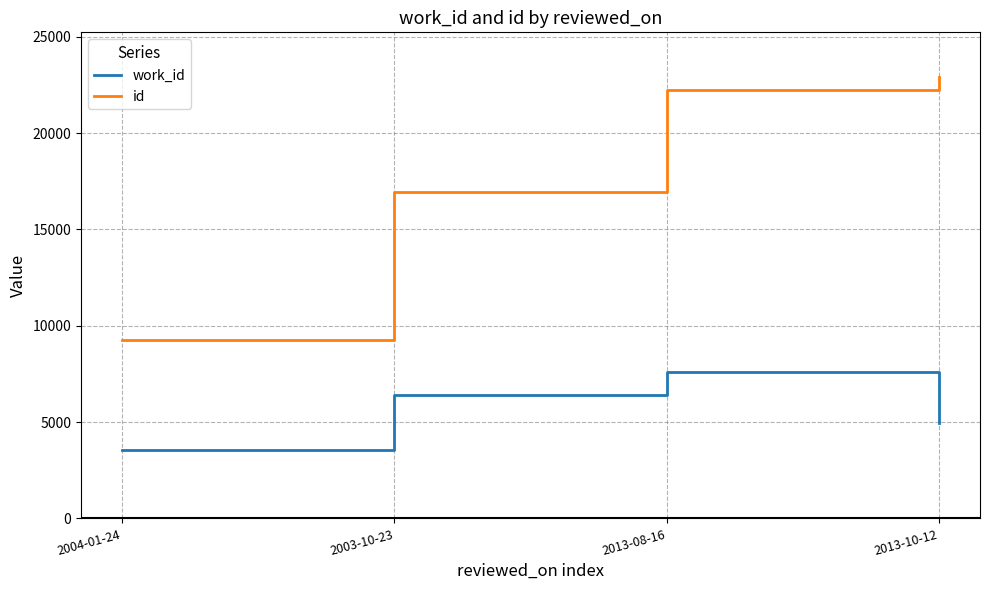

True or false: id and work_id cross at least once.

False